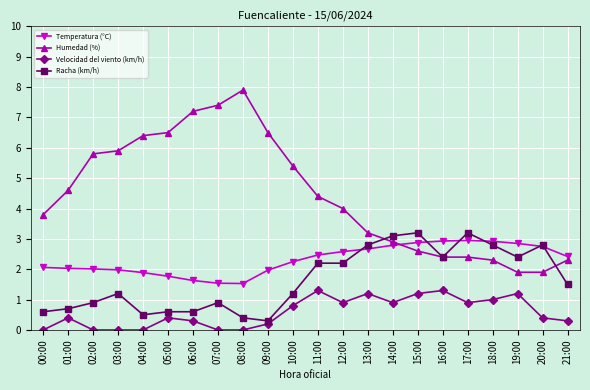

What position from the right is 14:00?

8